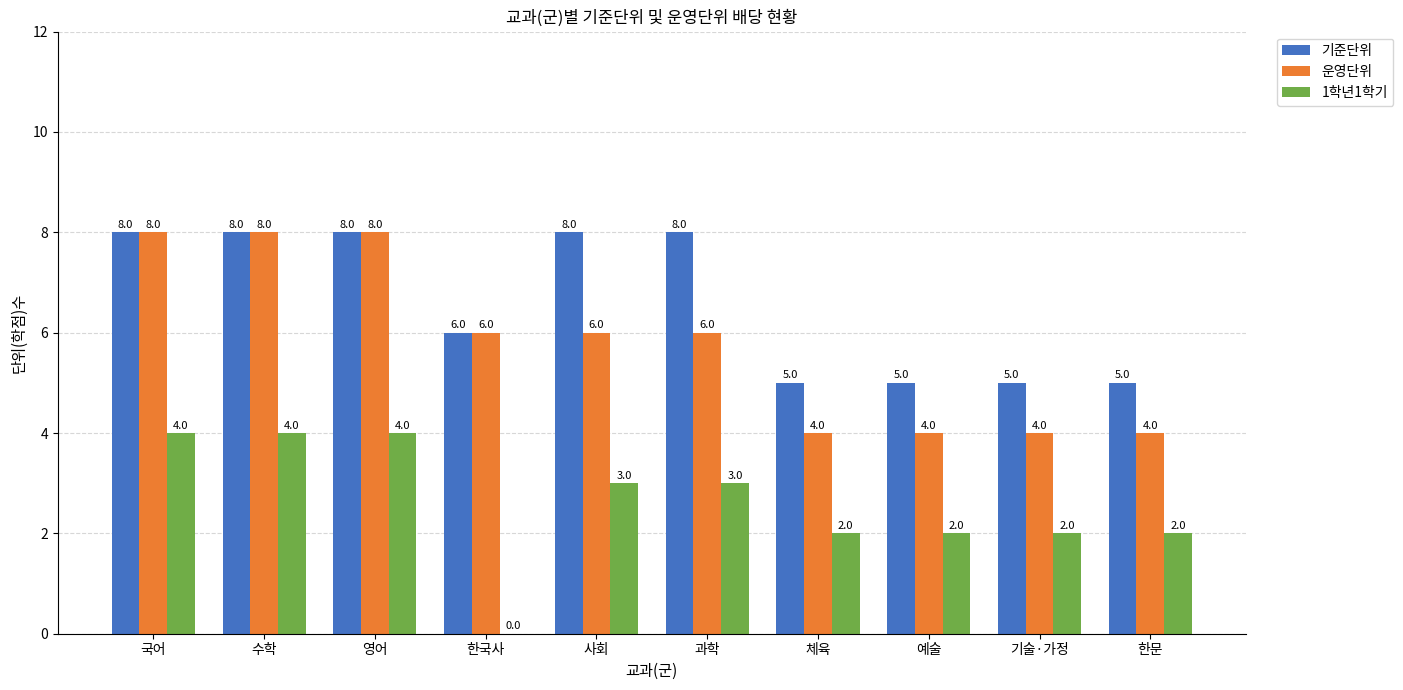

How many 1학년1학기 values are between 2 and 4?

9